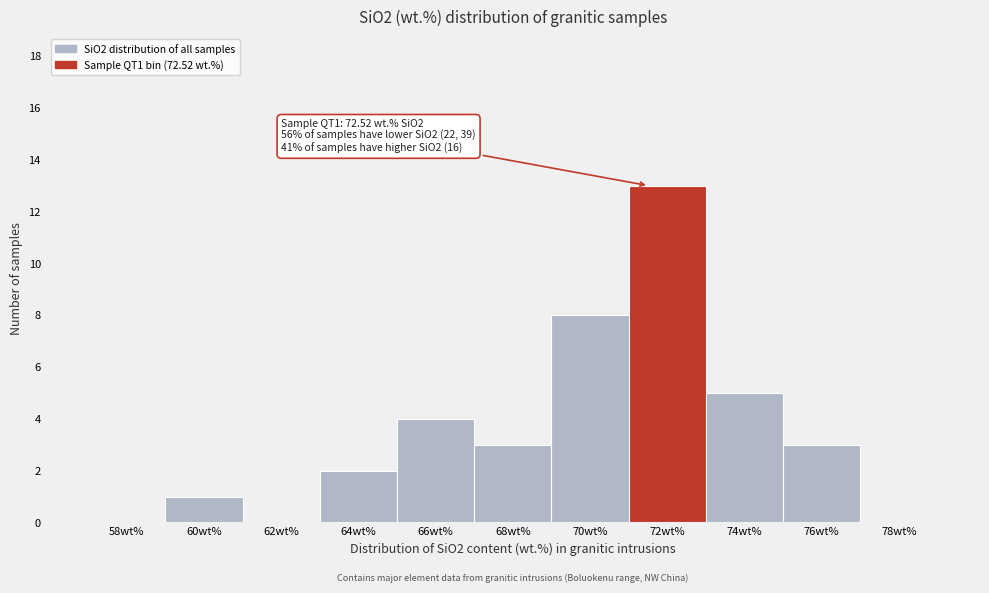

Reading left to right, what are all the values shown in this chart?

58wt%=0	60wt%=1	62wt%=0	64wt%=2	66wt%=4	68wt%=3	70wt%=8	72wt%=13	74wt%=5	76wt%=3	78wt%=0